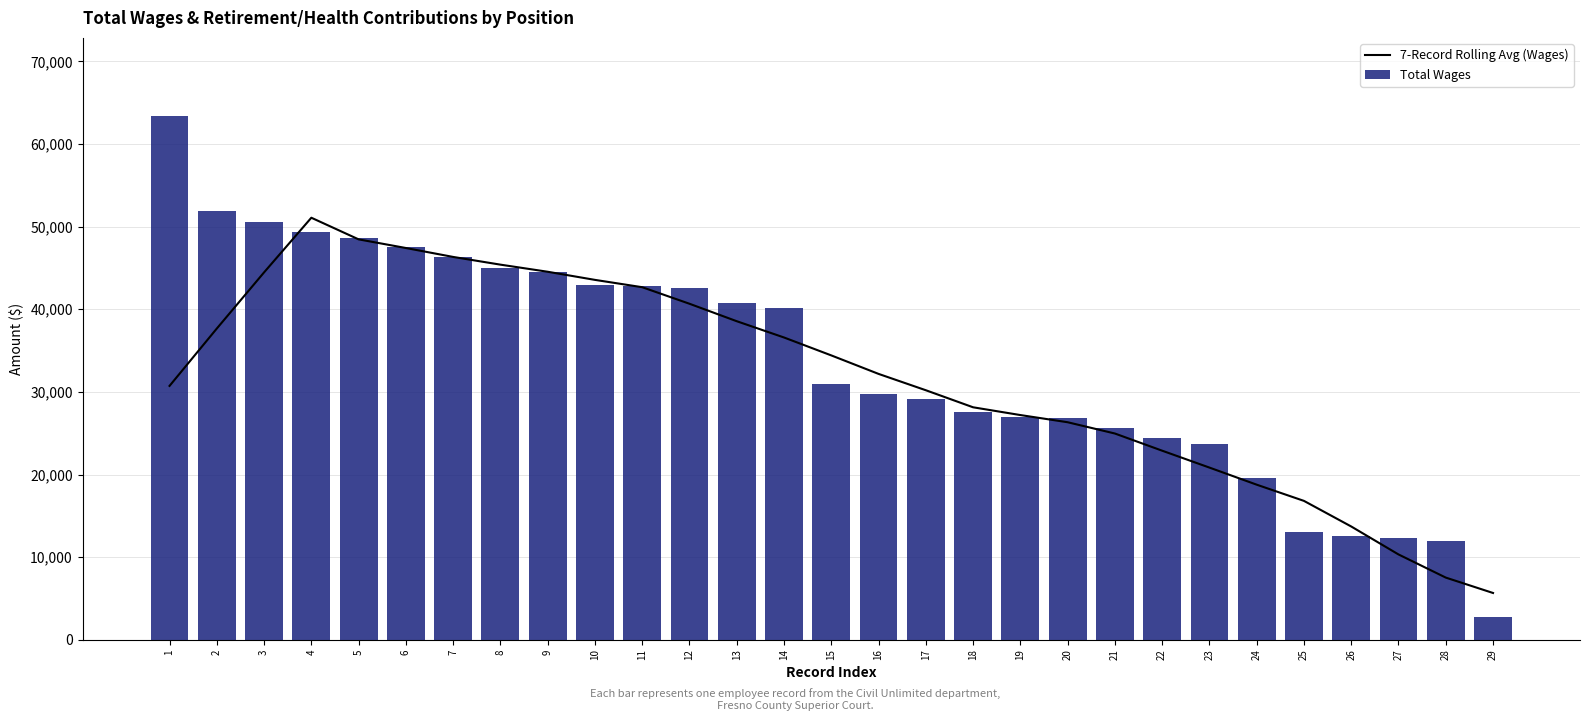

At 18, list the series in order from largest to smallest.

7-Record Rolling Avg (Wages), Total Wages